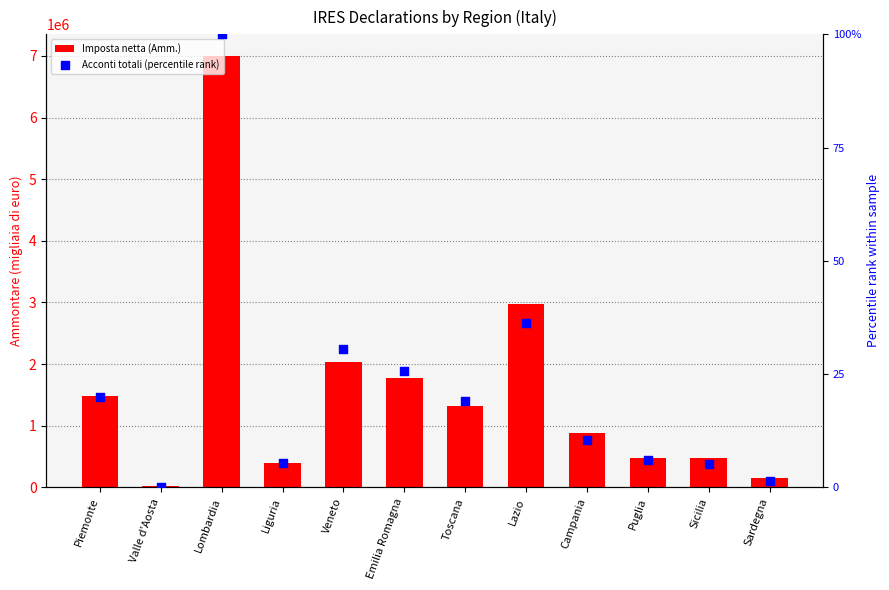

Which series has the widest spread of Y values?

Imposta netta (Amm.)